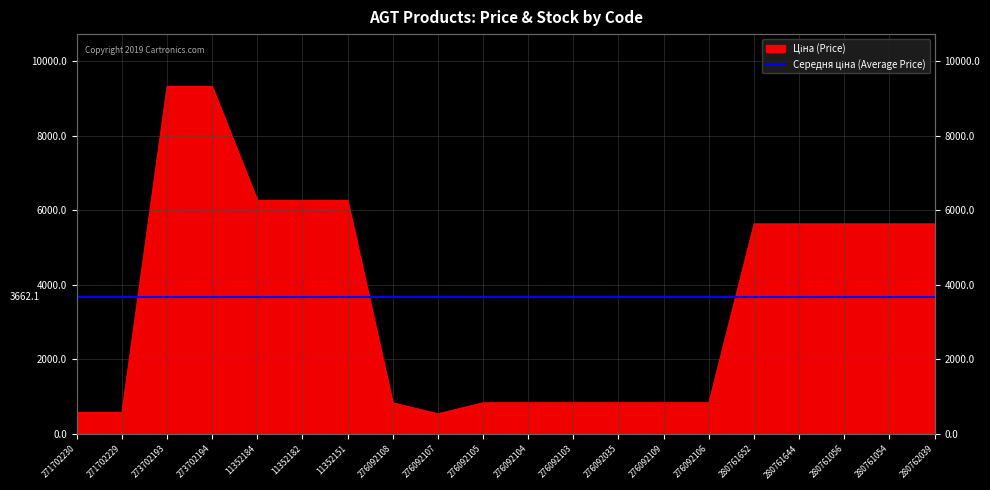

True or false: the data shows 6266.7 at 11352151.

True